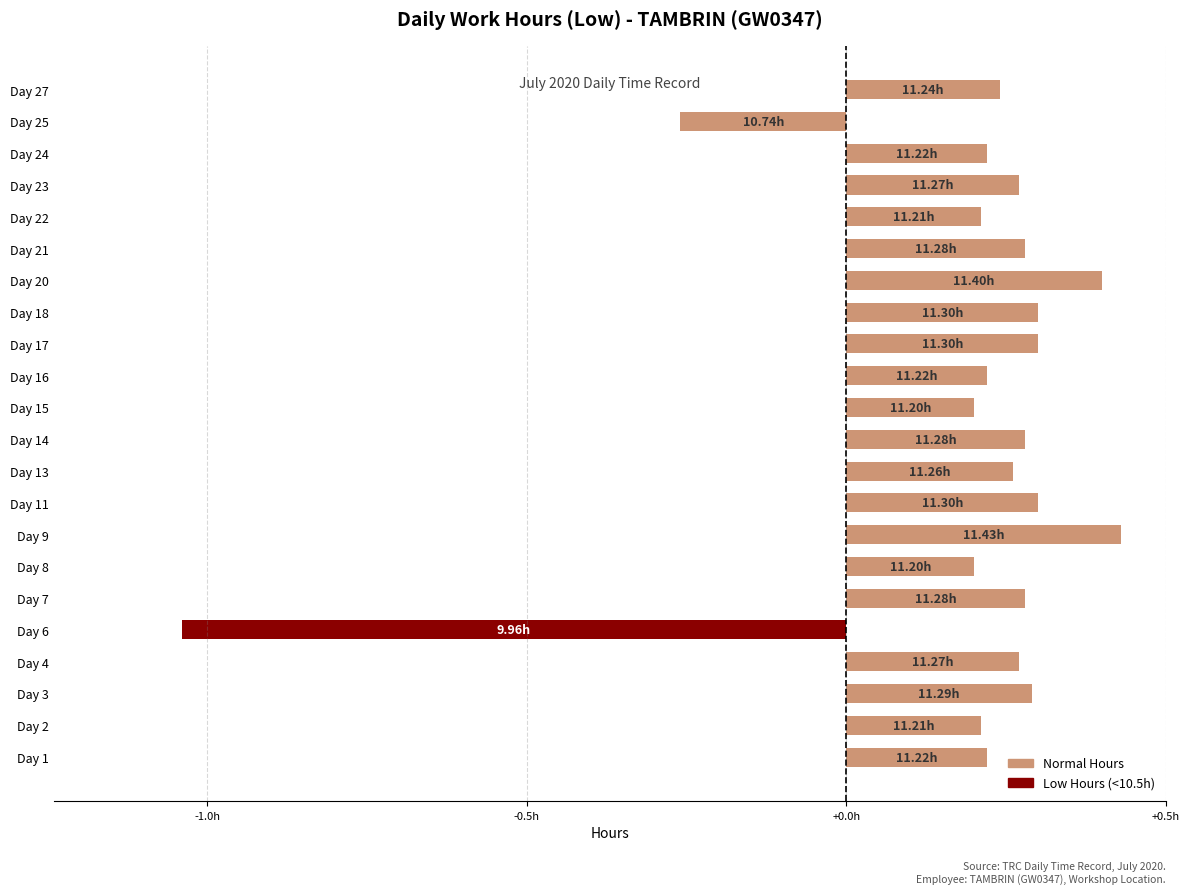

How many values are below 0?

2